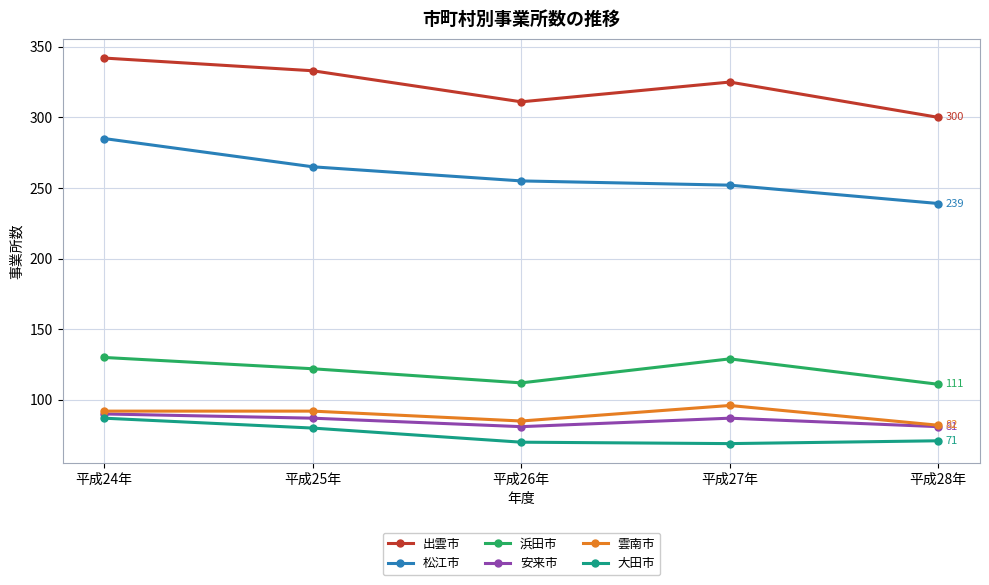

True or false: 雲南市 and 松江市 cross at least once.

False